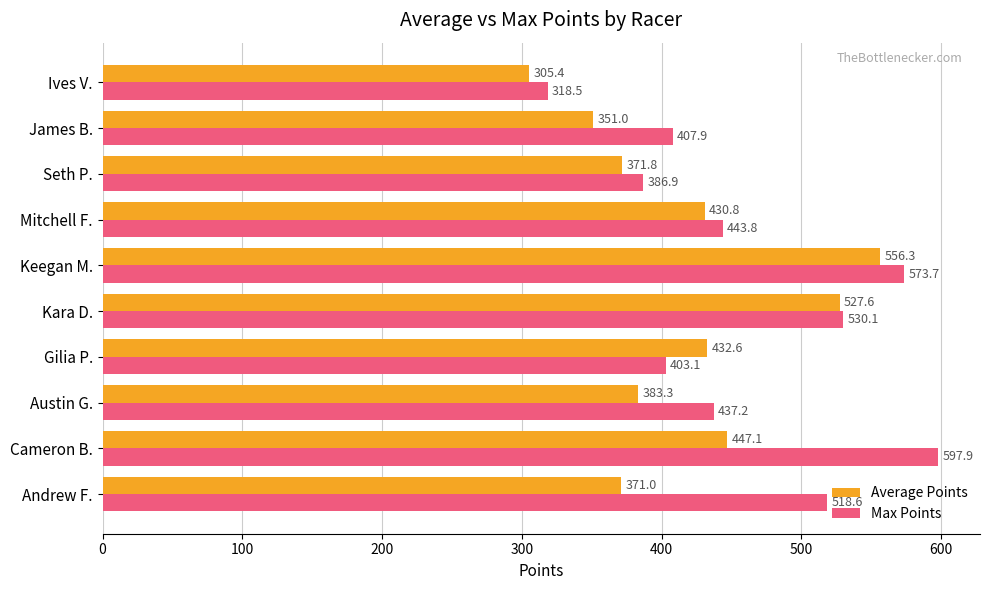

What is the smallest value displayed?

305.4